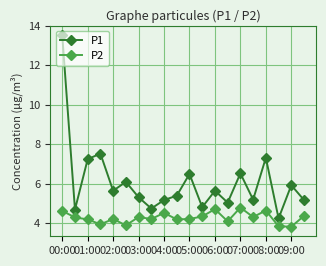

True or false: P2 and P1 intersect in this chart.

False